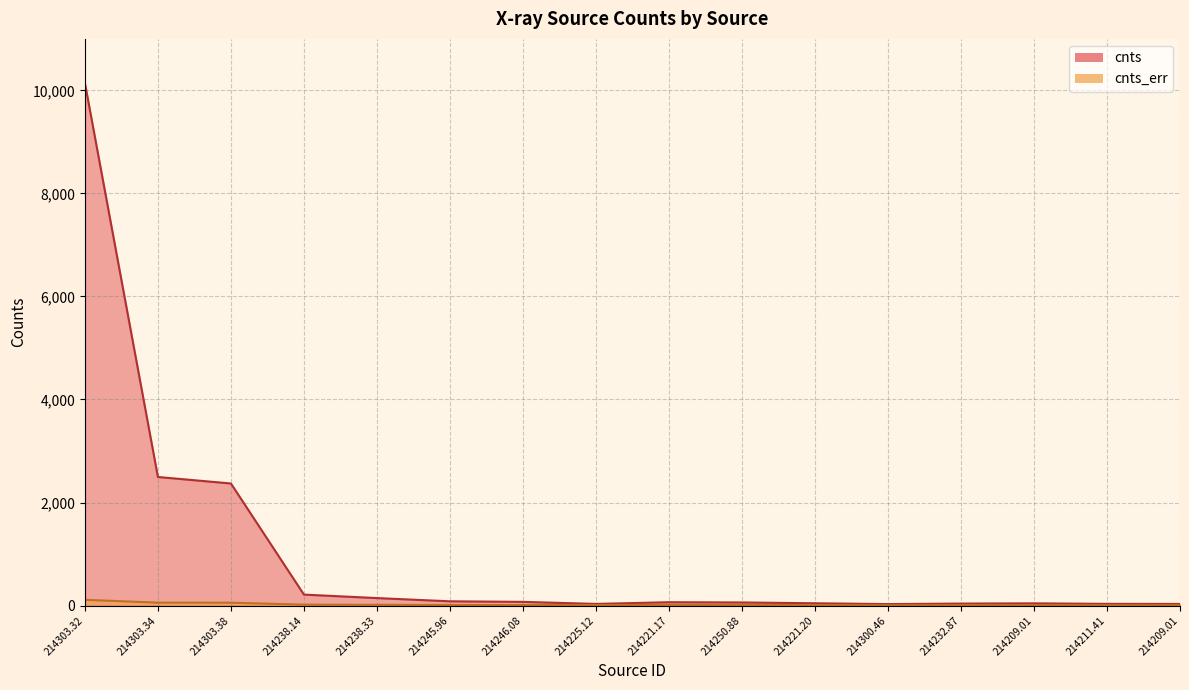

True or false: cnts_err and cnts intersect in this chart.

False